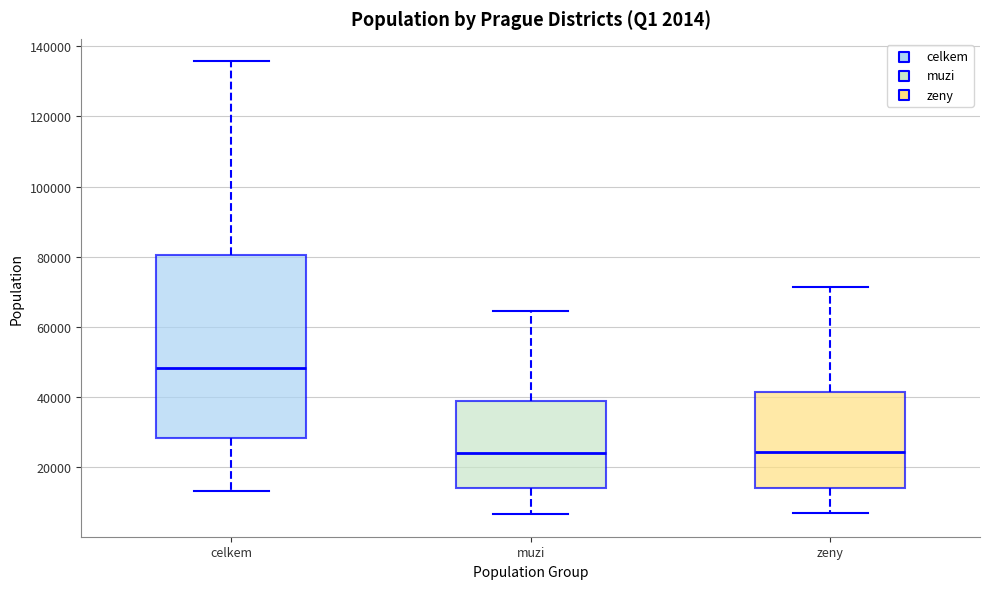

Reading left to right, transcribe this box plot: for each box, give where its median line is, the range the box spans, and where its two whiskers end, as read against the y-axis. The values are not printed on the chart, so give them approximately, as read against the axis.

celkem: median 48000, box 28000 to 80000, whiskers 14000 to 136000
muzi: median 24000, box 14000 to 38000, whiskers 6000 to 64000
zeny: median 24000, box 14000 to 42000, whiskers 6000 to 72000